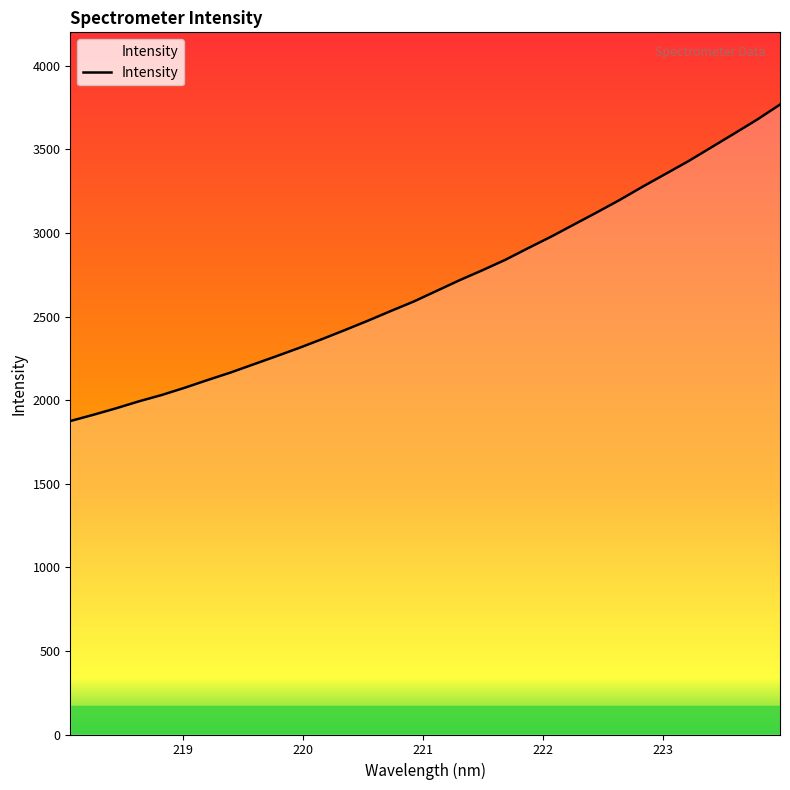

How many values exceed 2653?

16